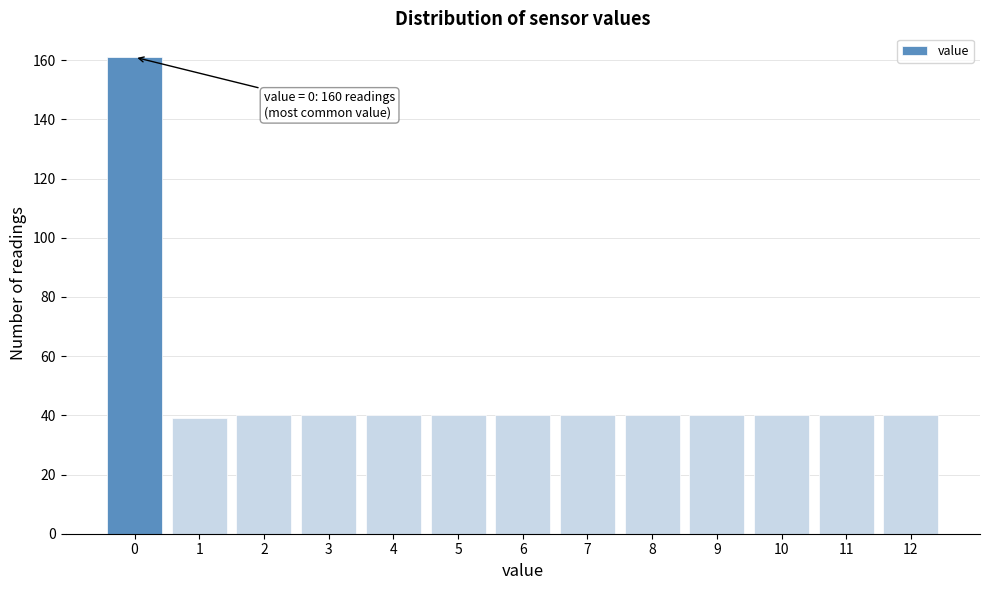

Reading left to right, transcribe all the data shown in this chart.

0=161	1=39	2=40	3=40	4=40	5=40	6=40	7=40	8=40	9=40	10=40	11=40	12=40